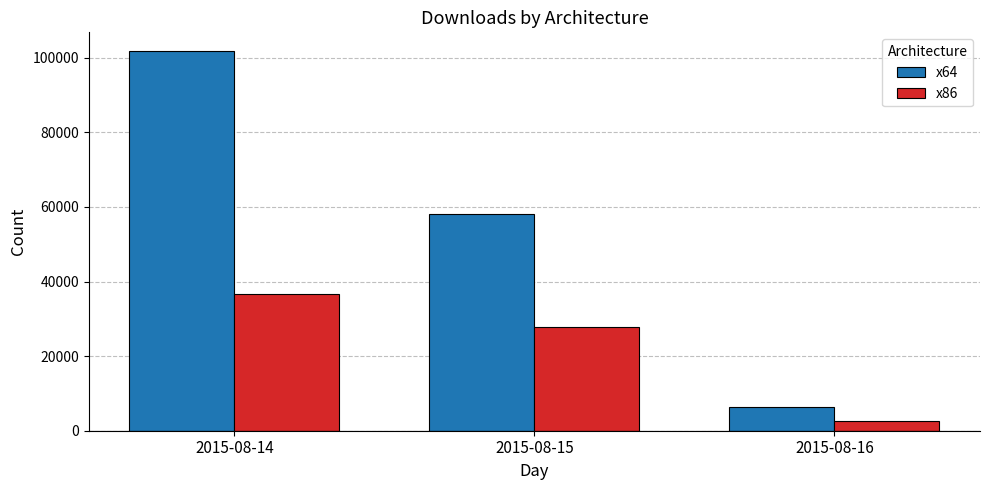

What is the difference between the maximum and minimum values in the x64 series?

95445